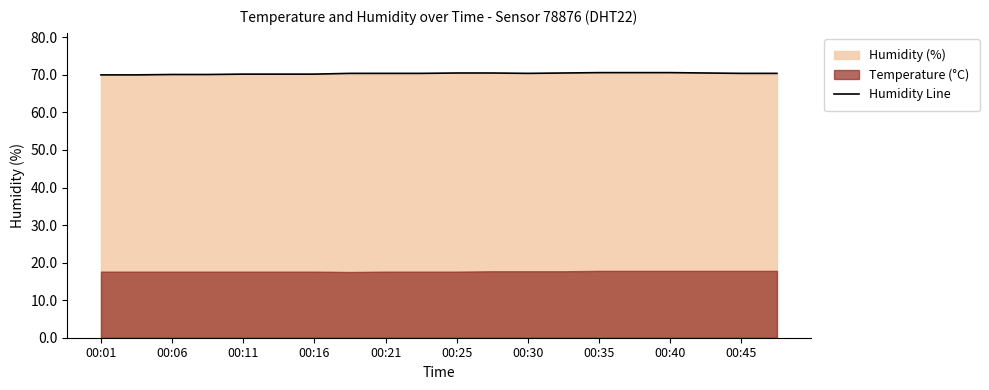

Where is the data nearest to the value 70?

00:01